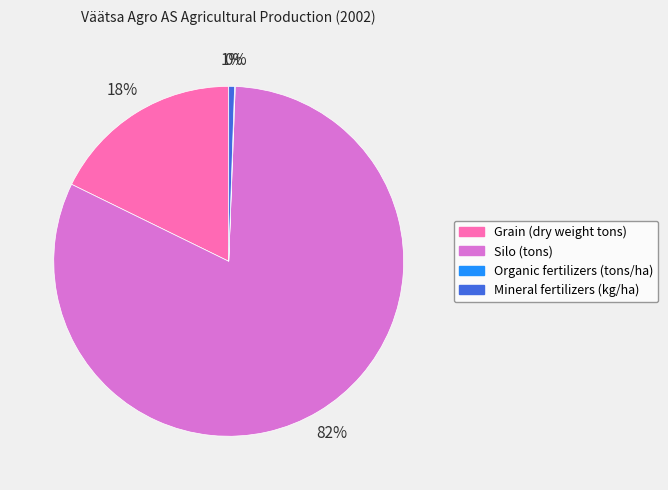

True or false: Silo (tons) accounts for 82% of the total.

True